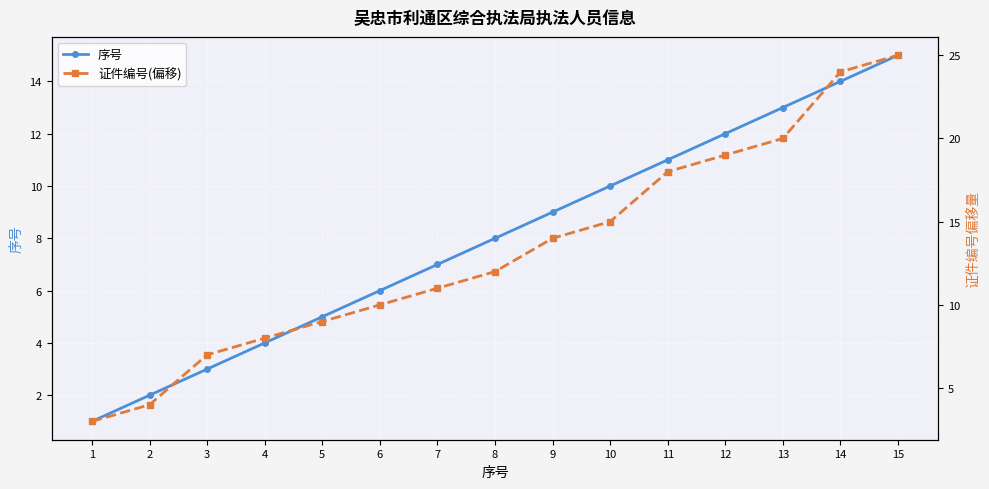

Which series has the largest total across all categories?

证件编号(偏移)